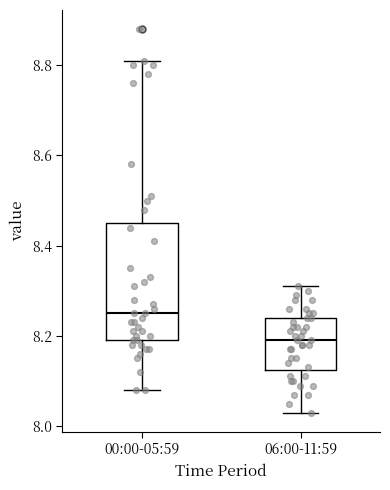

Where does the median line of the box for 06:00-11:59 sit on the y-axis? The values are not printed on the chart, so give them approximately, as read against the axis.

8.20